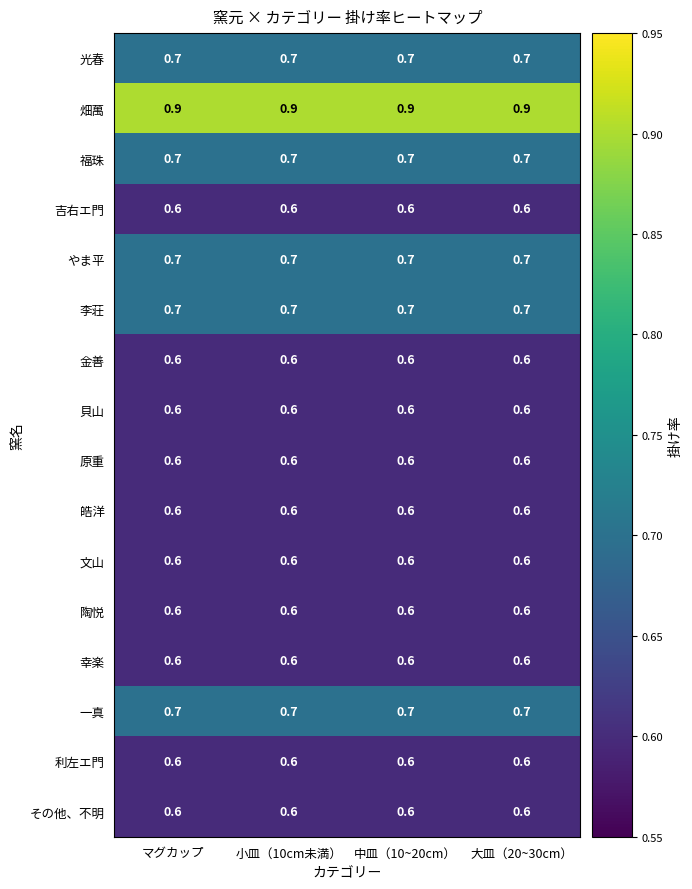

What is the minimum value shown in the chart?

0.6